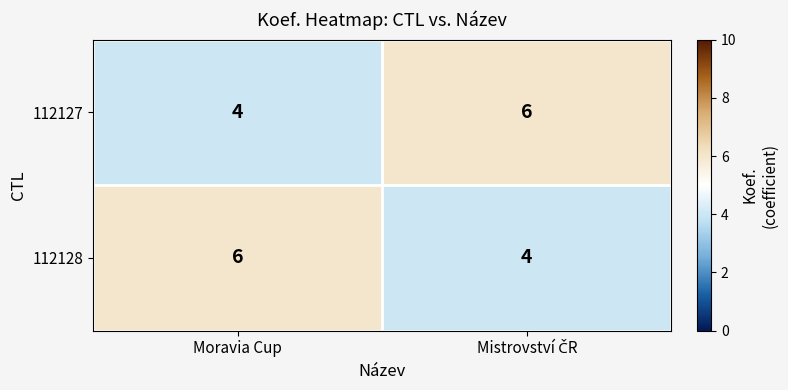

The value of 112127 at Moravia Cup is 2. True or false?

False